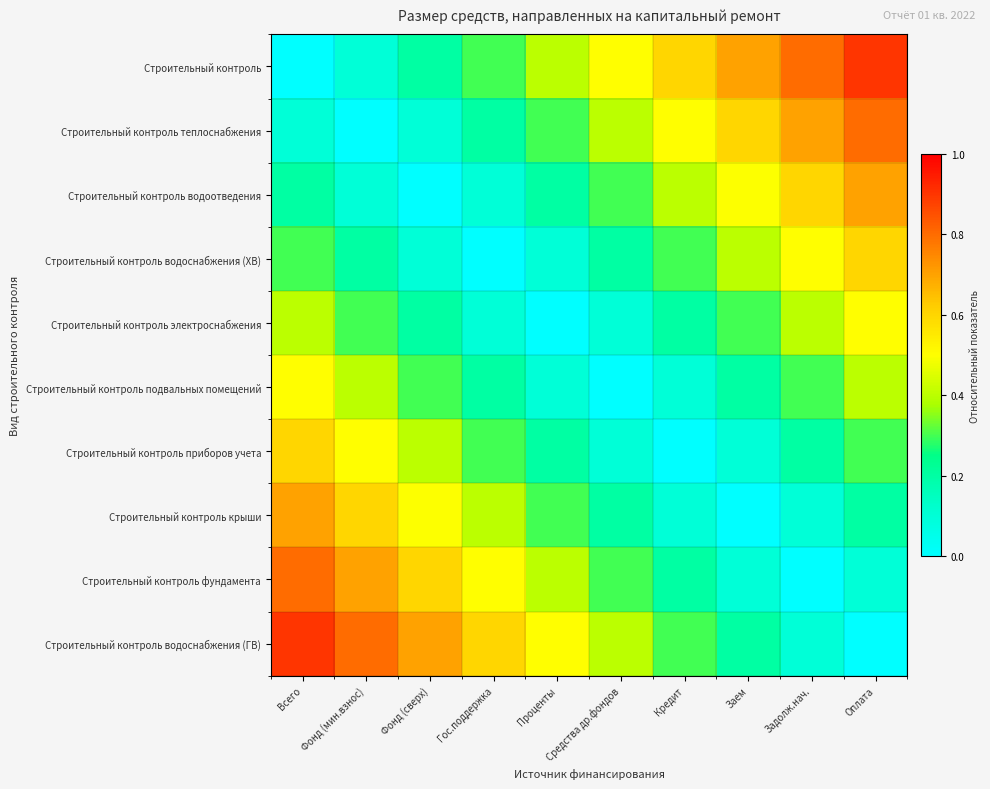

Reading left to right, what are all the values shown in this chart?

Строительный контроль: Всего=0.0	Фонд (мин.взнос)=0.1	Фонд (сверх)=0.2	Гос.поддержка=0.3	Проценты=0.4	Средства др.фондов=0.5	Кредит=0.6	Заем=0.7	Задолж.нач.=0.8	Оплата=0.9
Строительный контроль теплоснабжения: Всего=0.1	Фонд (мин.взнос)=0.0	Фонд (сверх)=0.1	Гос.поддержка=0.2	Проценты=0.3	Средства др.фондов=0.4	Кредит=0.5	Заем=0.6	Задолж.нач.=0.7	Оплата=0.8
Строительный контроль водоотведения: Всего=0.2	Фонд (мин.взнос)=0.1	Фонд (сверх)=0.0	Гос.поддержка=0.1	Проценты=0.2	Средства др.фондов=0.3	Кредит=0.4	Заем=0.5	Задолж.нач.=0.6	Оплата=0.7
Строительный контроль водоснабжения (ХВ): Всего=0.3	Фонд (мин.взнос)=0.2	Фонд (сверх)=0.1	Гос.поддержка=0.0	Проценты=0.1	Средства др.фондов=0.2	Кредит=0.3	Заем=0.4	Задолж.нач.=0.5	Оплата=0.6
Строительный контроль электроснабжения: Всего=0.4	Фонд (мин.взнос)=0.3	Фонд (сверх)=0.2	Гос.поддержка=0.1	Проценты=0.0	Средства др.фондов=0.1	Кредит=0.2	Заем=0.3	Задолж.нач.=0.4	Оплата=0.5
Строительный контроль подвальных помещений: Всего=0.5	Фонд (мин.взнос)=0.4	Фонд (сверх)=0.3	Гос.поддержка=0.2	Проценты=0.1	Средства др.фондов=0.0	Кредит=0.1	Заем=0.2	Задолж.нач.=0.3	Оплата=0.4
Строительный контроль приборов учета: Всего=0.6	Фонд (мин.взнос)=0.5	Фонд (сверх)=0.4	Гос.поддержка=0.3	Проценты=0.2	Средства др.фондов=0.1	Кредит=0.0	Заем=0.1	Задолж.нач.=0.2	Оплата=0.3
Строительный контроль крыши: Всего=0.7	Фонд (мин.взнос)=0.6	Фонд (сверх)=0.5	Гос.поддержка=0.4	Проценты=0.3	Средства др.фондов=0.2	Кредит=0.1	Заем=0.0	Задолж.нач.=0.1	Оплата=0.2
Строительный контроль фундамента: Всего=0.8	Фонд (мин.взнос)=0.7	Фонд (сверх)=0.6	Гос.поддержка=0.5	Проценты=0.4	Средства др.фондов=0.3	Кредит=0.2	Заем=0.1	Задолж.нач.=0.0	Оплата=0.1
Строительный контроль водоснабжения (ГВ): Всего=0.9	Фонд (мин.взнос)=0.8	Фонд (сверх)=0.7	Гос.поддержка=0.6	Проценты=0.5	Средства др.фондов=0.4	Кредит=0.3	Заем=0.2	Задолж.нач.=0.1	Оплата=0.0